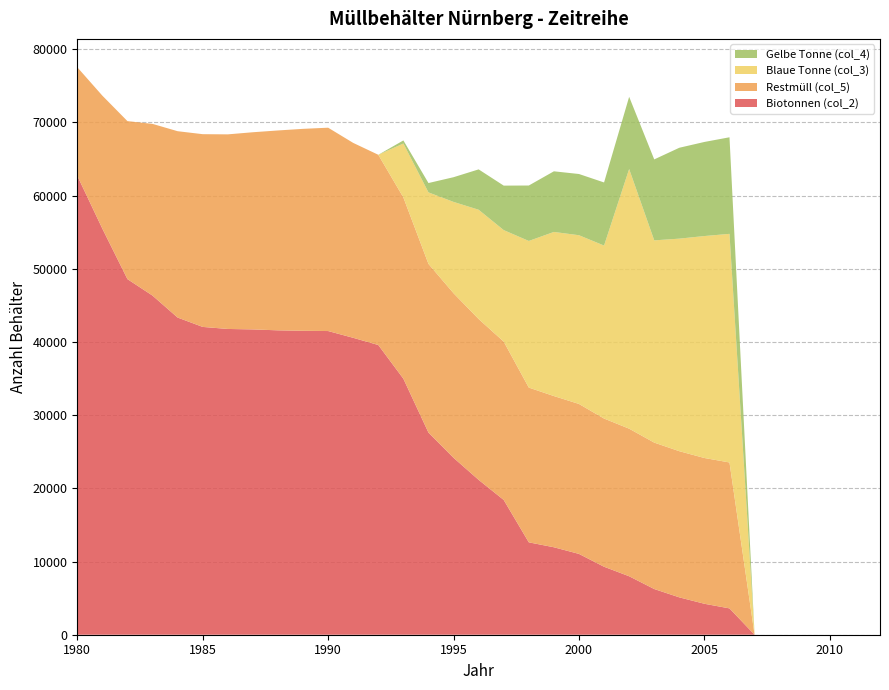

Reading right to left, extract all data points from this chart.

Biotonnen (col_2): 2012=0	2011=0	2010=0	2009=0	2008=0	2007=0	2006=3599	2005=4230	2004=5105	2003=6245	2002=7990	2001=9290	2000=11044	1999=11952	1998=12625	1997=18416	1996=21164	1995=24177	1994=27622	1993=34983	1992=39591	1991=40573	1990=41499	1989=41533	1988=41595	1987=41721	1986=41784	1985=42063	1984=43343	1983=46343	1982=48593	1981=55490	1980=62721
Restmüll (col_5): 2012=0	2011=0	2010=0	2009=0	2008=0	2007=0	2006=19941	2005=19920	2004=19975	2003=20009	2002=20167	2001=20251	2000=20491	1999=20664	1998=21147	1997=21638	1996=21976	1995=22488	1994=23052	1993=24770	1992=25995	1991=26635	1990=27788	1989=27596	1988=27314	1987=26944	1986=26592	1985=26338	1984=25464	1983=23464	1982=21591	1981=18175	1980=14824
Blaue Tonne (col_3): 2012=0	2011=0	2010=0	2009=0	2008=0	2007=0	2006=31240	2005=30331	2004=29046	2003=27636	2002=35485	2001=23640	2000=23057	1999=22426	1998=20037	1997=15238	1996=14935	1995=12480	1994=9772	1993=7372	1992=0	1991=0	1990=0	1989=0	1988=0	1987=0	1986=0	1985=0	1984=0	1983=0	1982=0	1981=0	1980=0
Gelbe Tonne (col_4): 2012=0	2011=0	2010=0	2009=0	2008=0	2007=0	2006=13197	2005=12857	2004=12420	2003=11064	2002=9865	2001=8623	2000=8366	1999=8285	1998=7577	1997=6079	1996=5515	1995=3376	1994=1278	1993=421	1992=0	1991=0	1990=0	1989=0	1988=0	1987=0	1986=0	1985=0	1984=0	1983=0	1982=0	1981=0	1980=0